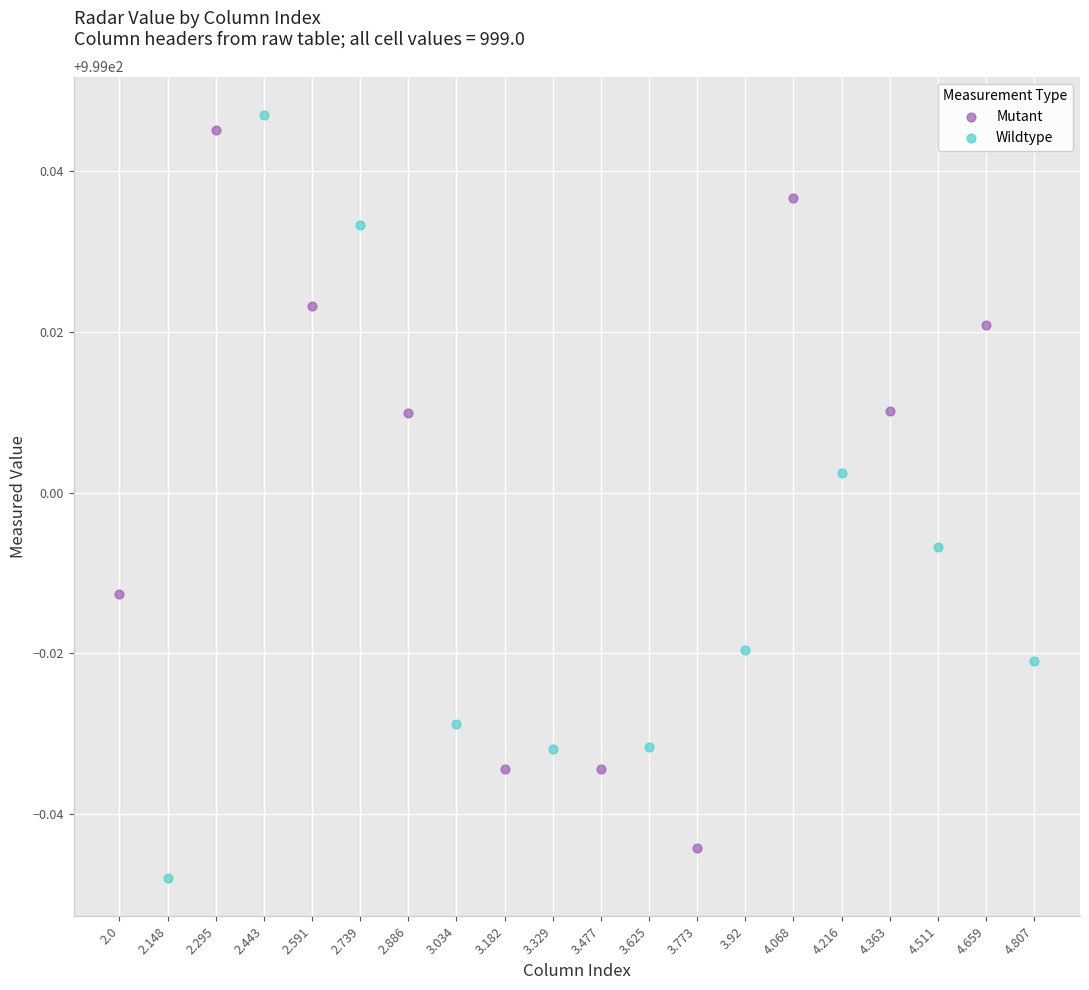

Which series has the largest Y range (max minus min)?

Wildtype